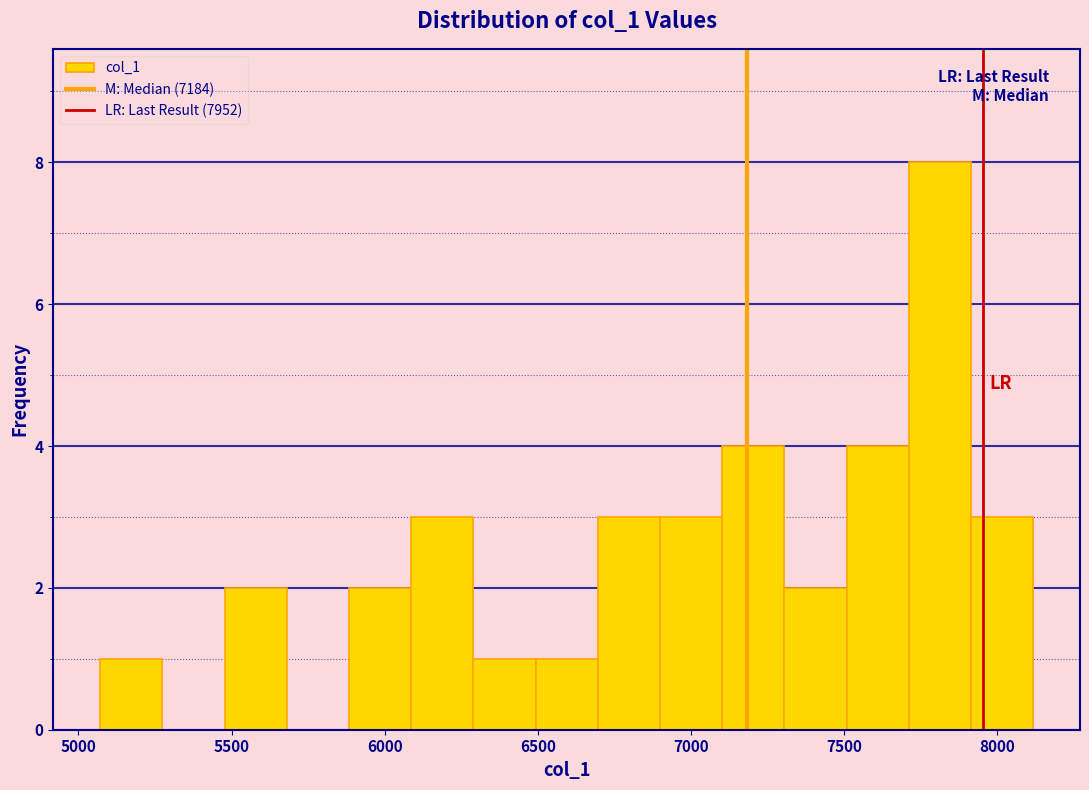

Over which range of the x-axis is the bar tallest?

7700 to 7900